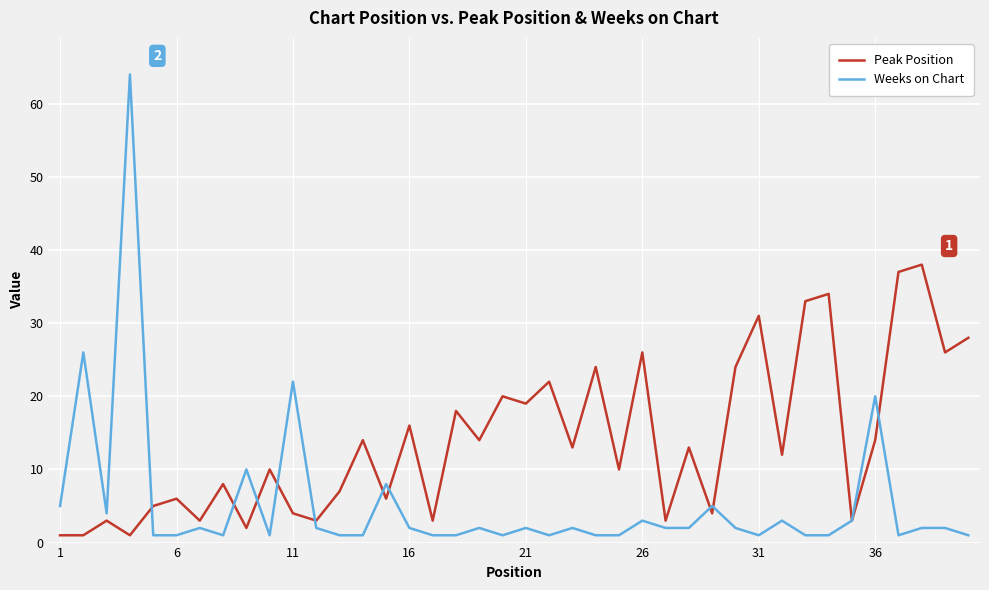

True or false: Peak Position has more than 1 points higher than both neighbors.

True